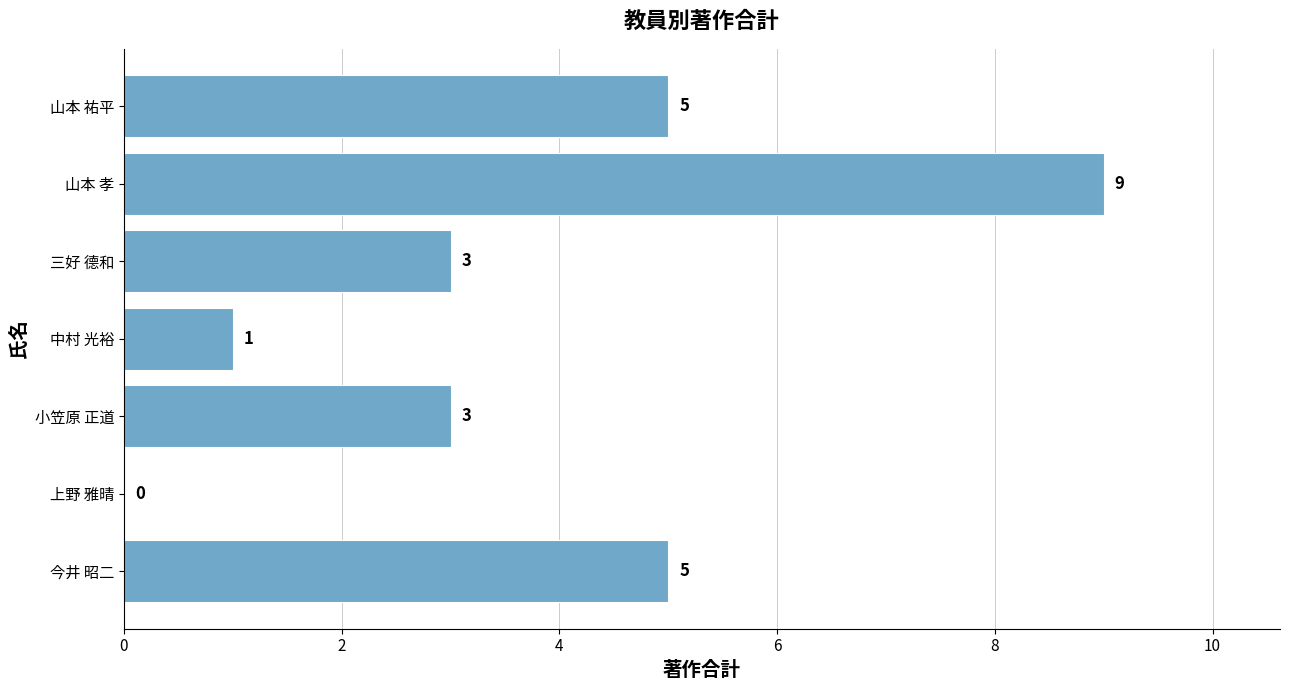

True or false: the data shows 1 at 三好 德和.

False